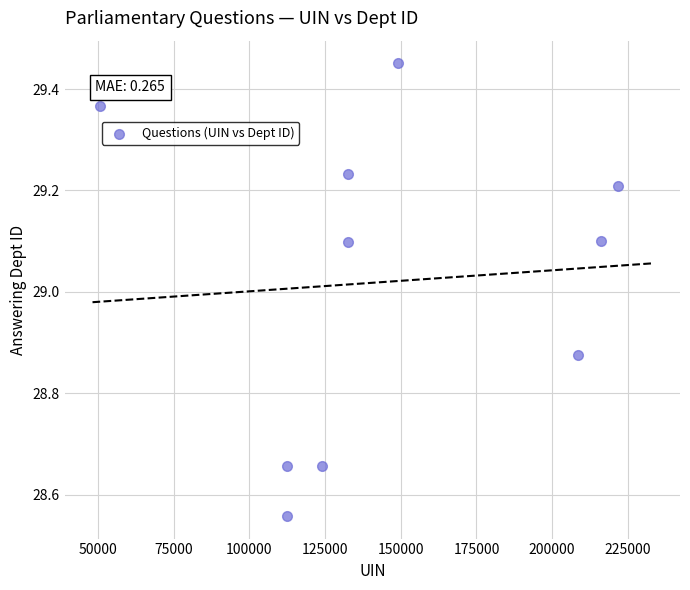

What is the average X value?

146030.1